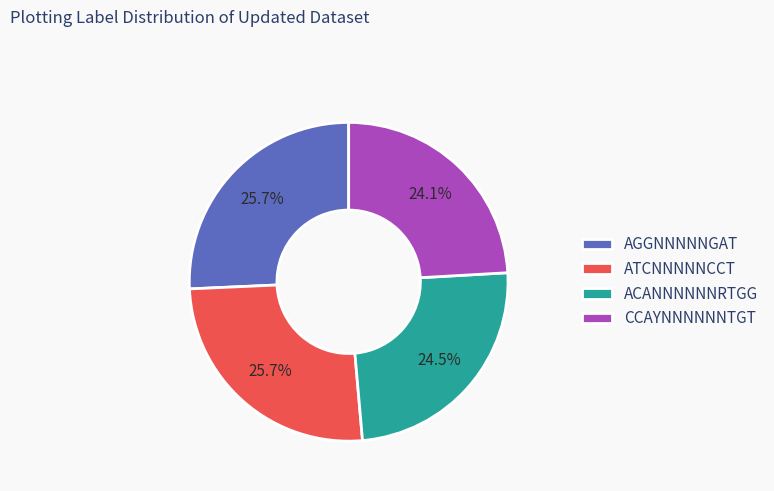

Is there any slice that represents more than half of the pie?

No